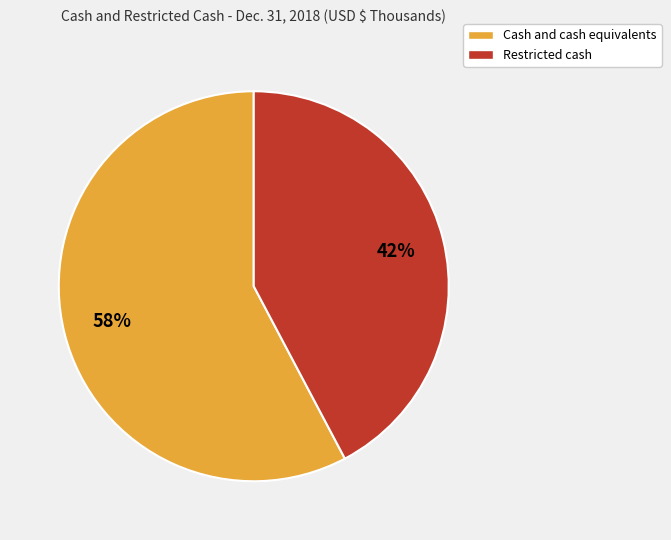

Count the number of slices in the pie.

2